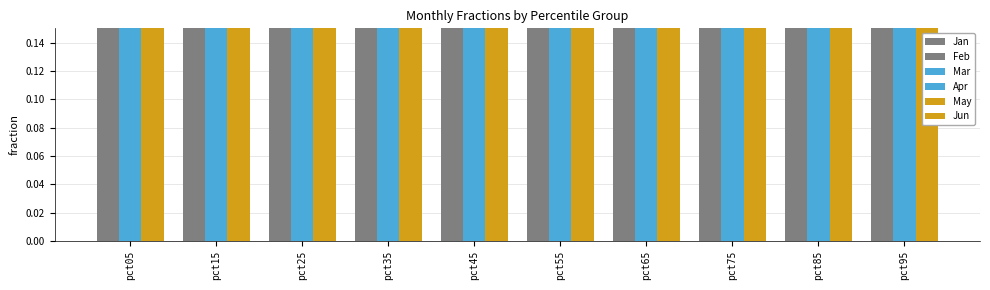

Which series has the largest total across all categories?

Mar